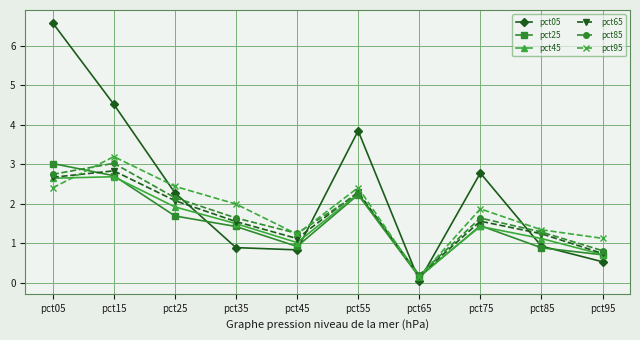

Read the pct05 value at pct45.

0.8